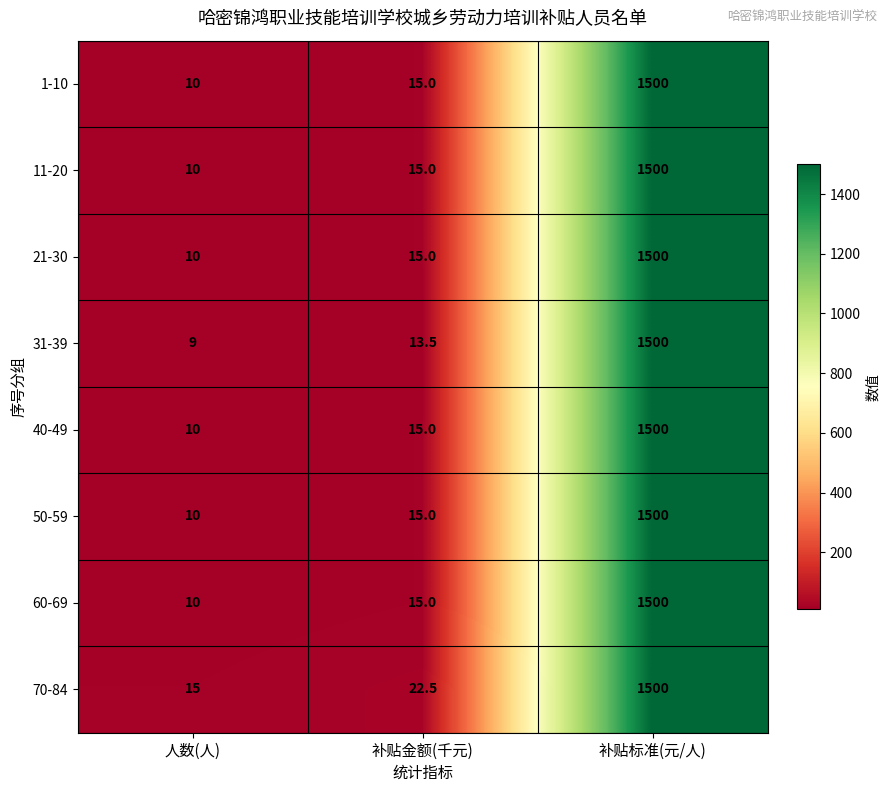

What is the difference between the 31-39 values at 补贴金额(千元) and 人数(人)?

4.5